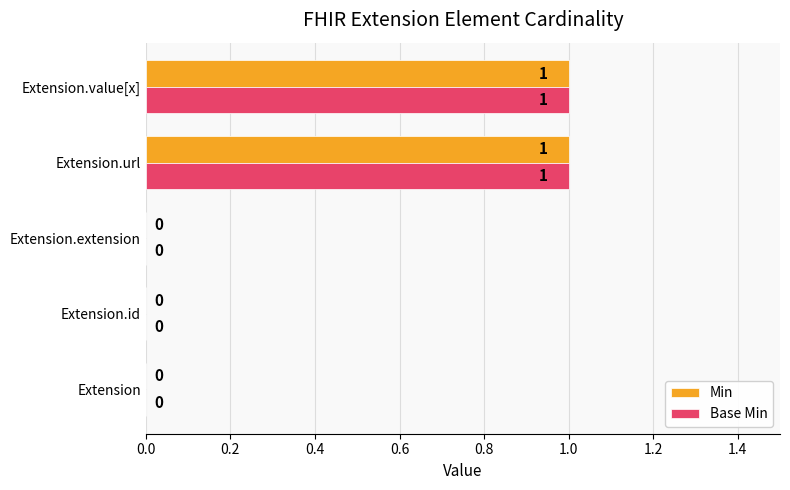

Is it true that Min equals 1 at Extension.value[x]?

True